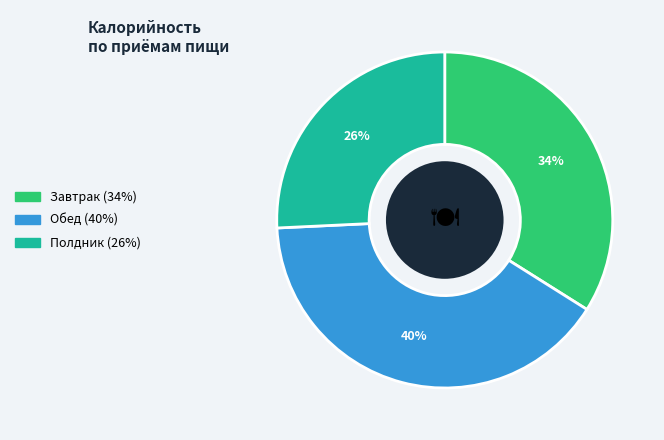

What is the smallest slice in the pie chart?

Полдник